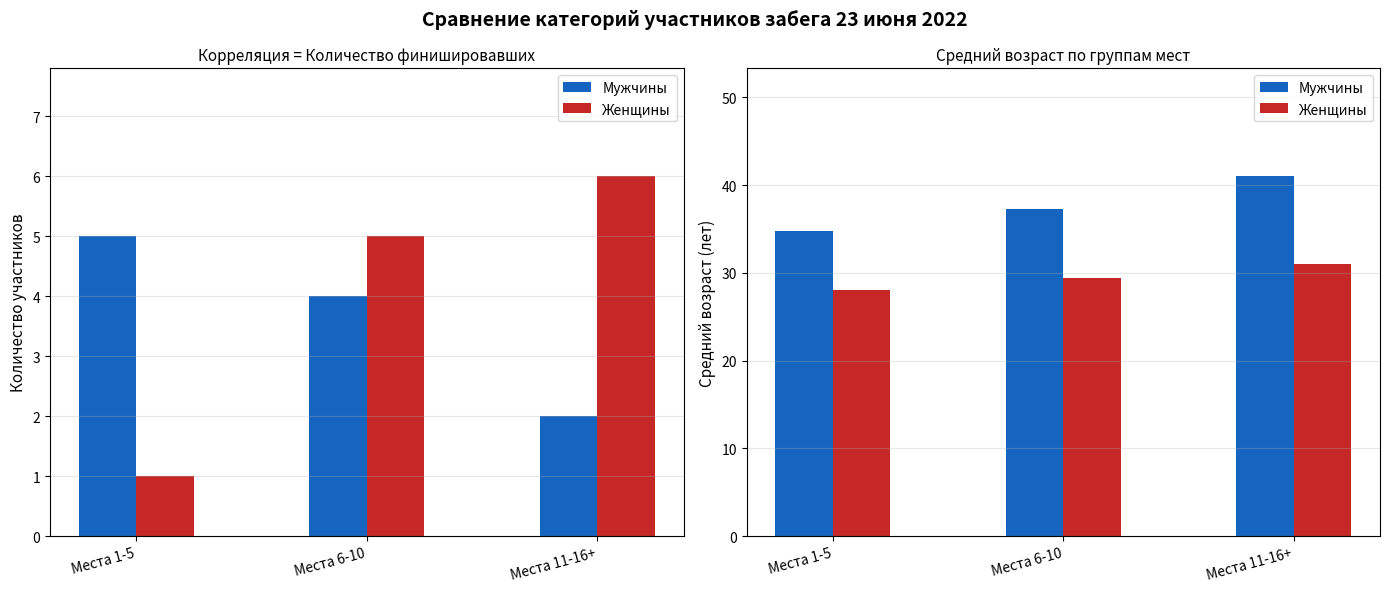

What are all the series names shown in the legend?

Мужчины, Женщины